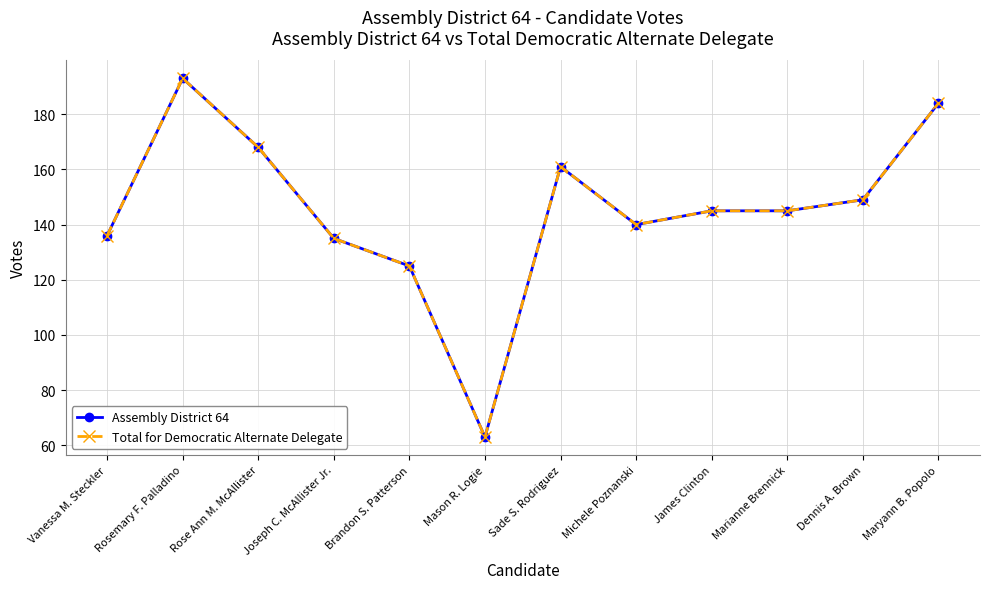

At how many categories does at least one series exceed 190?

1